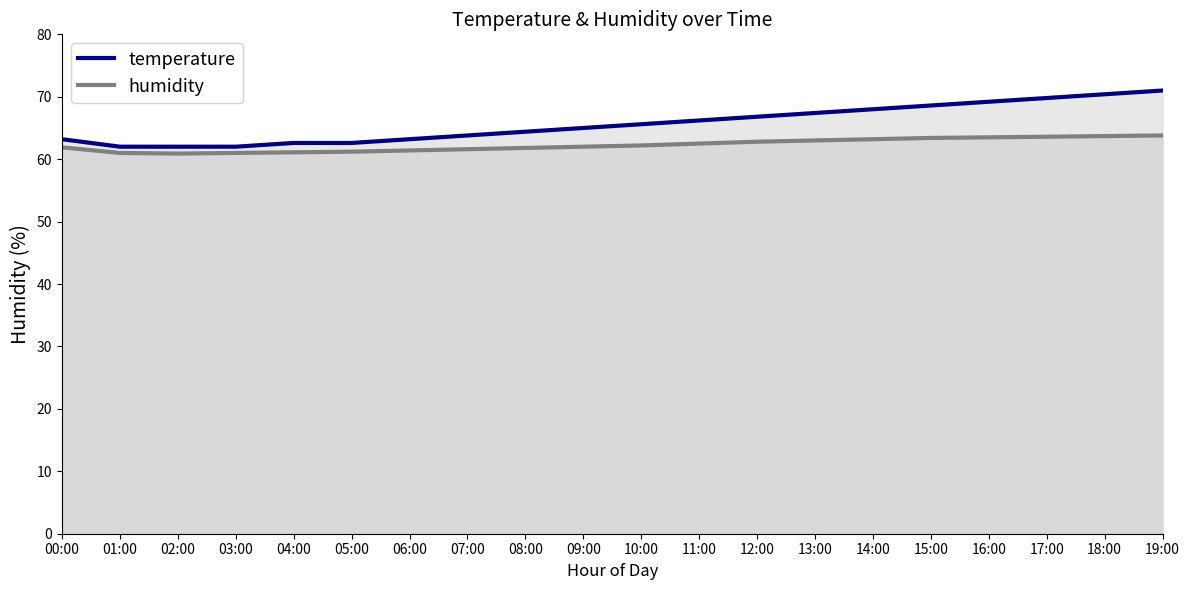

The temperature series shows 68.0 at 14:00. True or false?

True